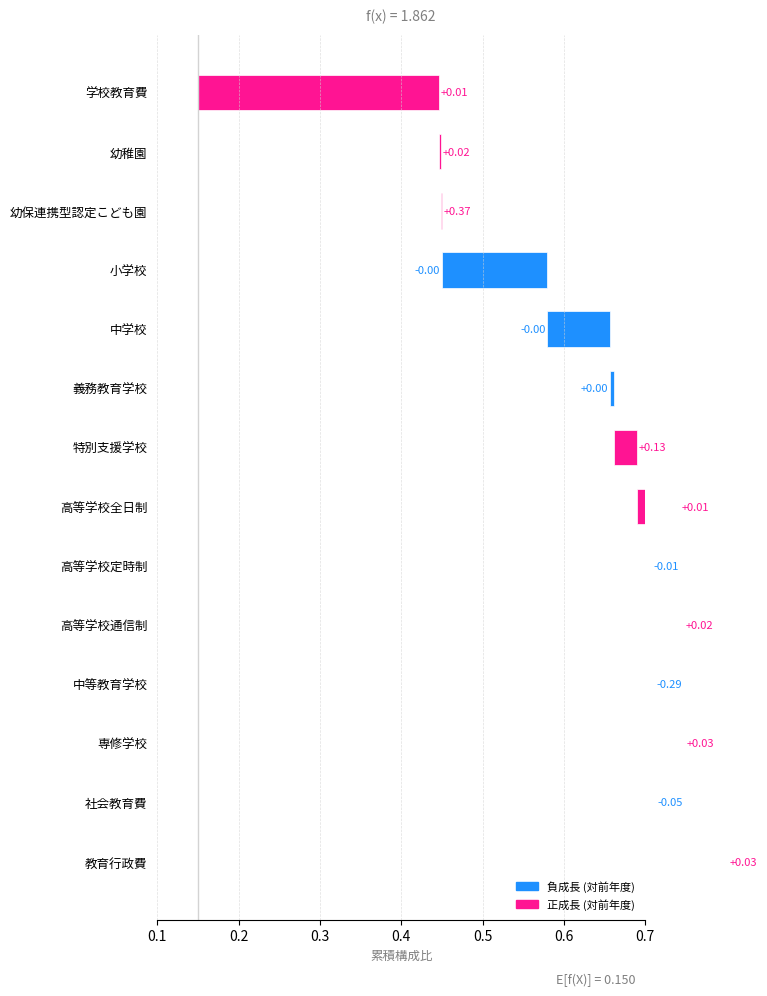

Is the value of 対前年度増加率 at 高等学校定時制 greater than the value of 教育分野別比率 at 義務教育学校?

No